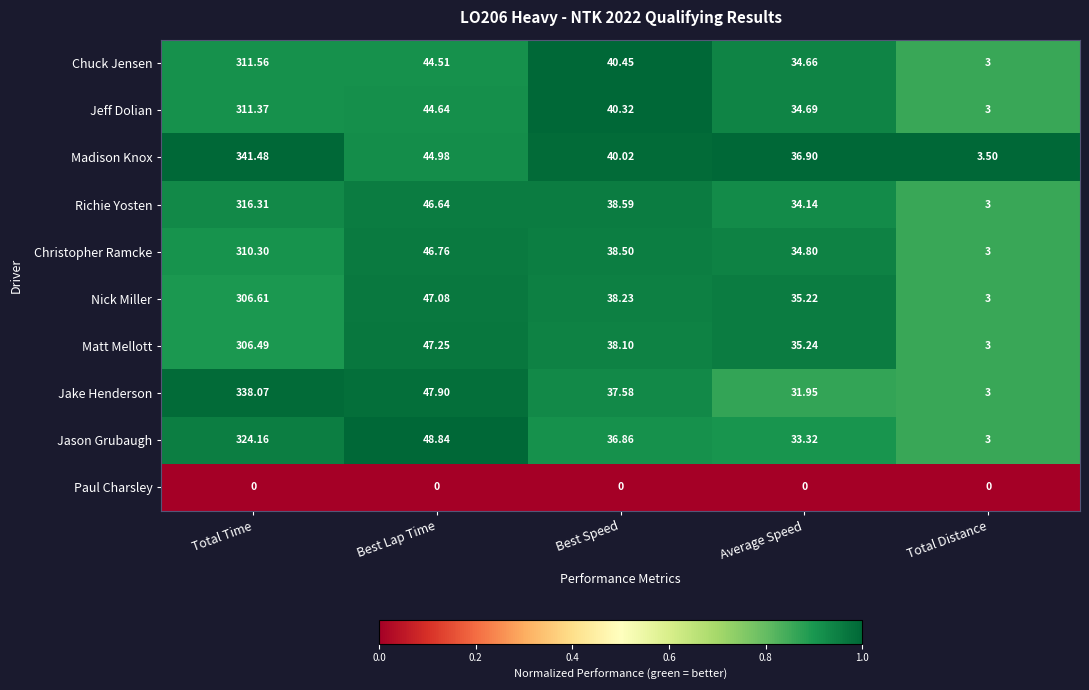

At which category is the sum across all series the highest?

Total Time